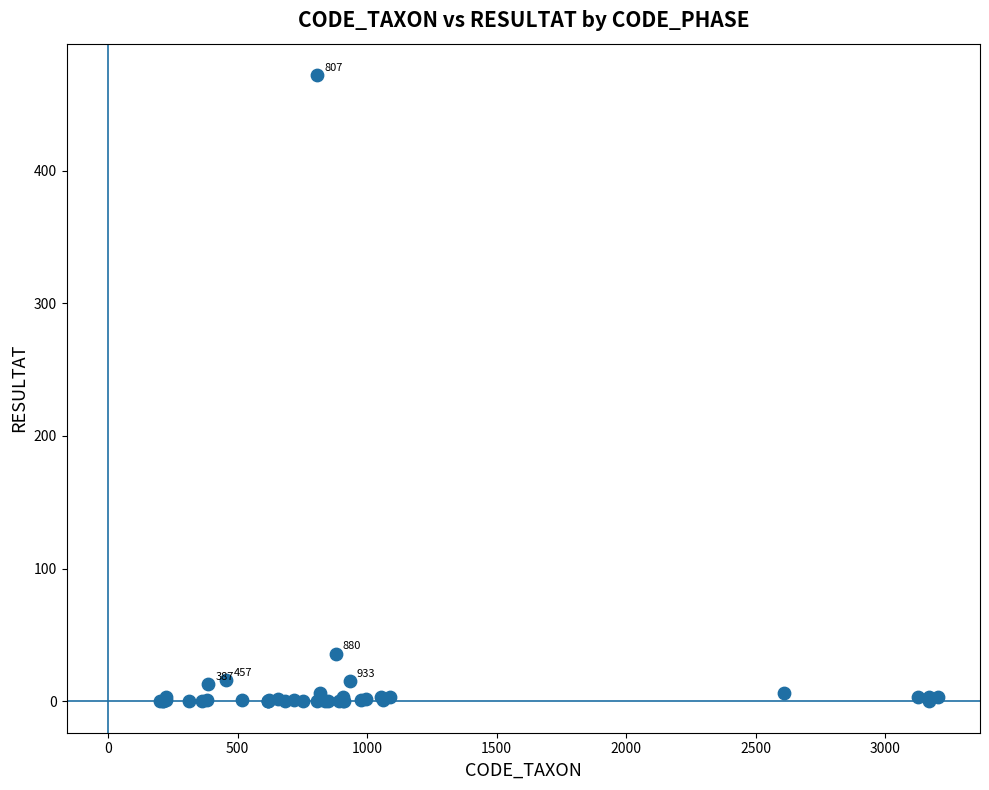

What Y value in the scatter plot is closest to 236?

36